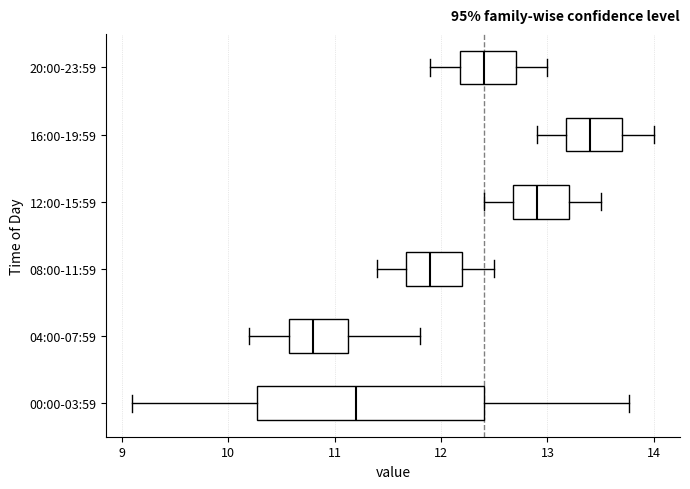

Where does the right whisker of the box for 16:00-19:59 end on the x-axis? The values are not printed on the chart, so give them approximately, as read against the axis.

14.0